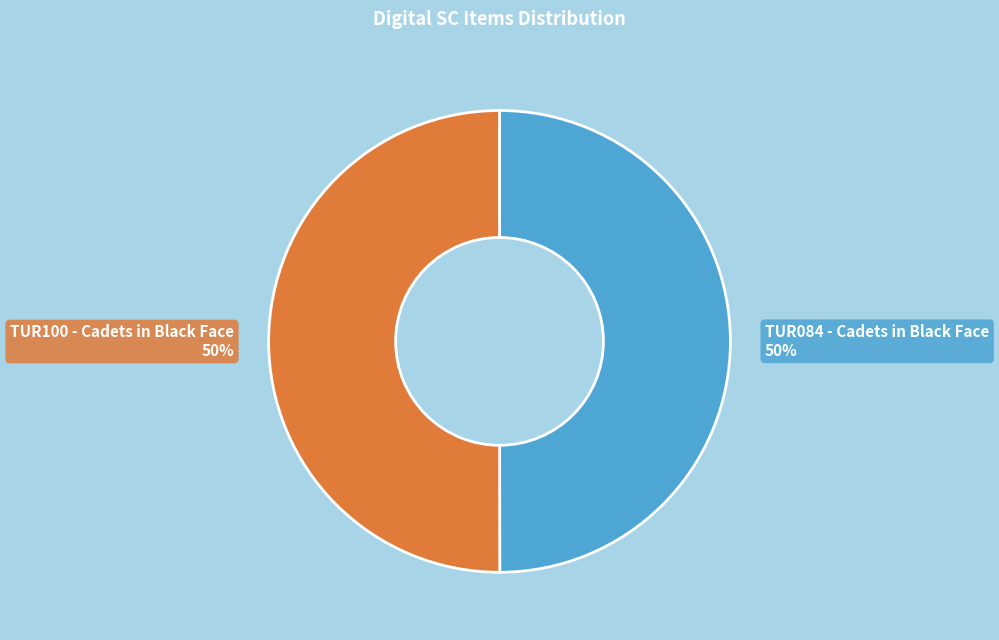

To the nearest percent, what portion does TUR084 - Cadets in Black Face represent?

50%